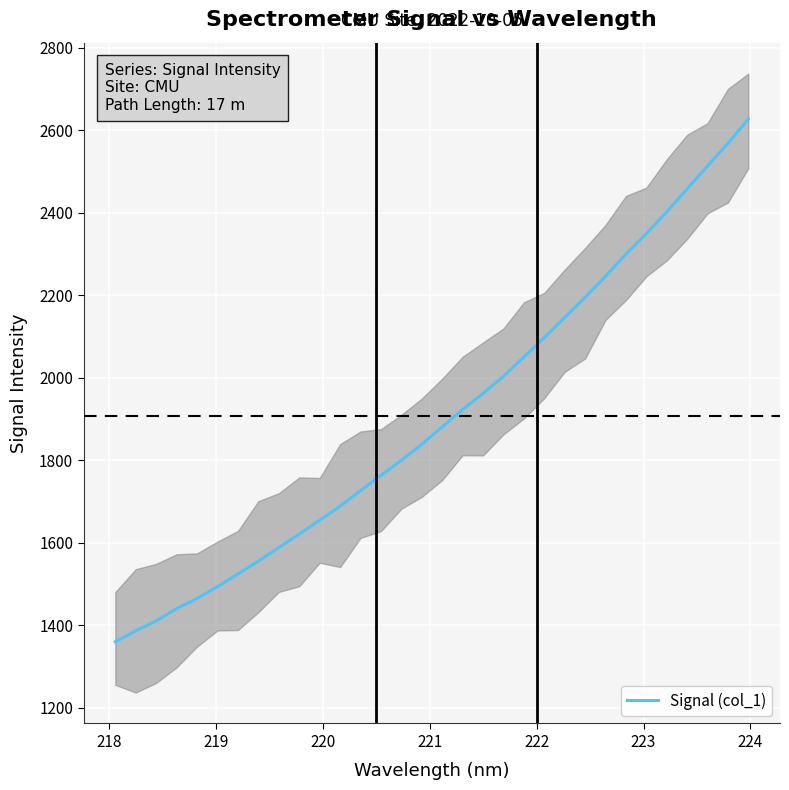

What is the difference between the maximum and second lowest values?

1241.6